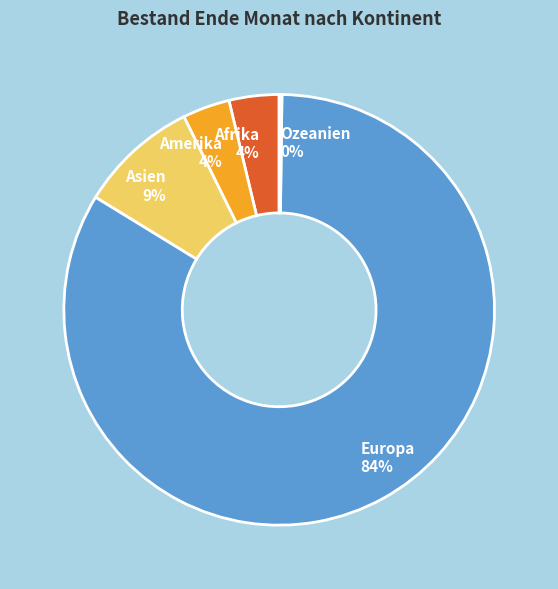

What is the ratio of the value at Afrika to the value at Asien?

0.4